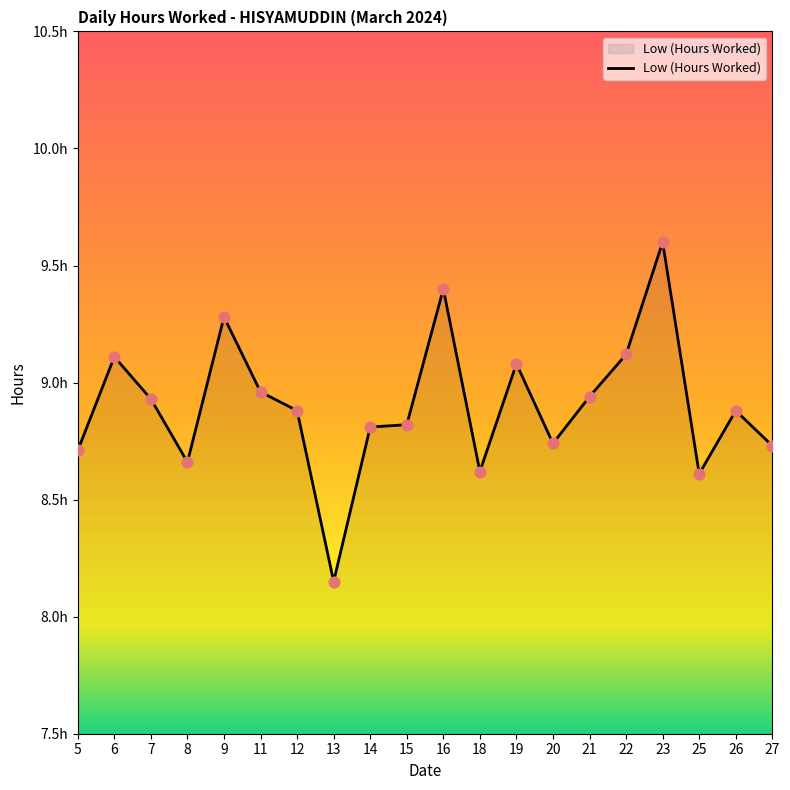

Approximately how many times larger is the value at 23 compared to 22?

1.1